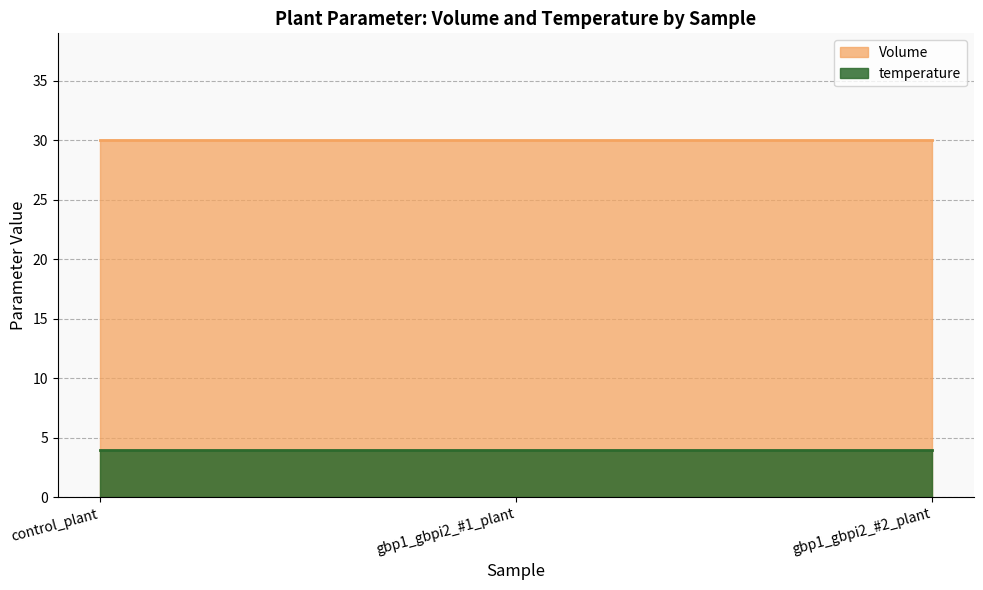

Is it true that Volume equals 30 at control_plant?

True